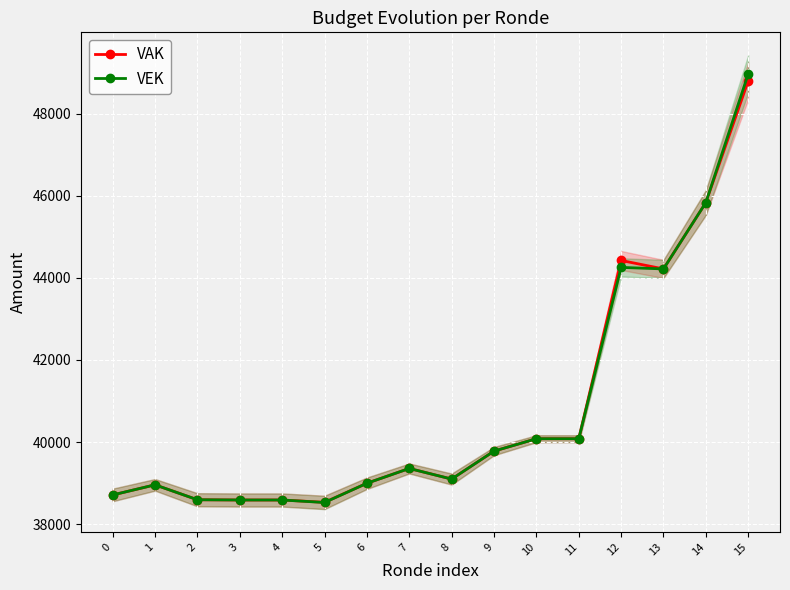

How many distinct data groups are displayed?

2